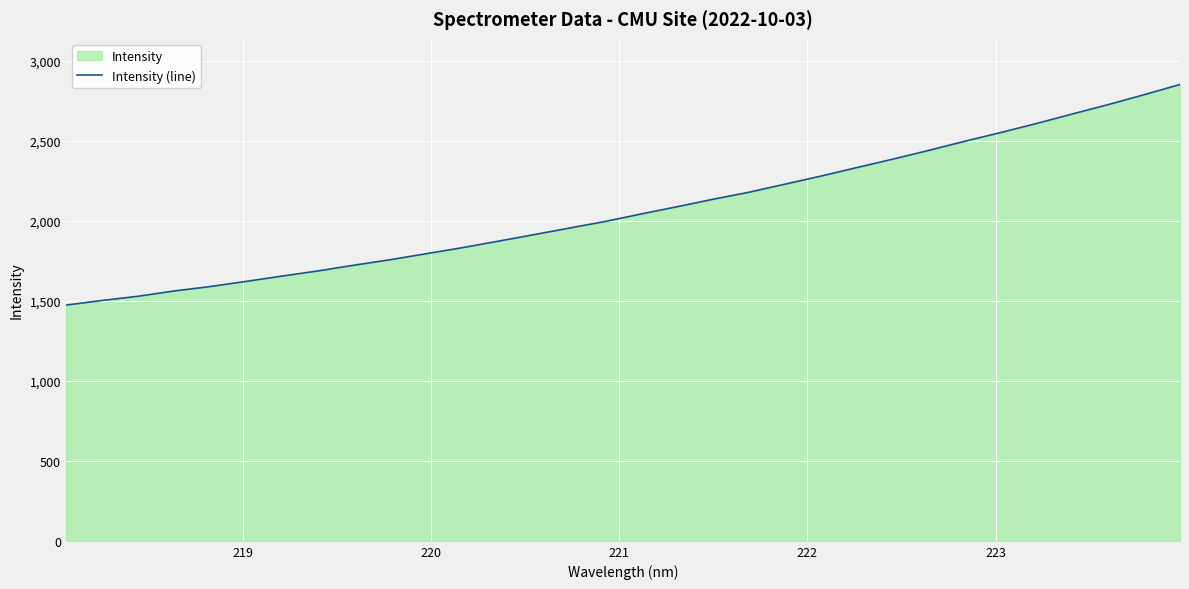

What is the minimum value shown in the chart?

1473.7